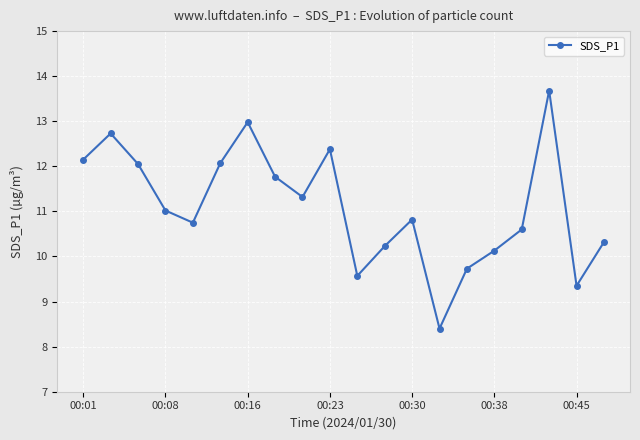

How many values are below 11?

10